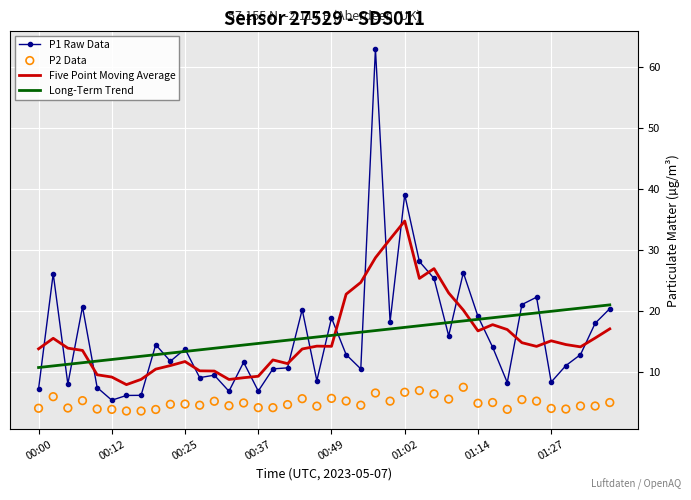

Which series has the largest total across all categories?

P1 Raw Data